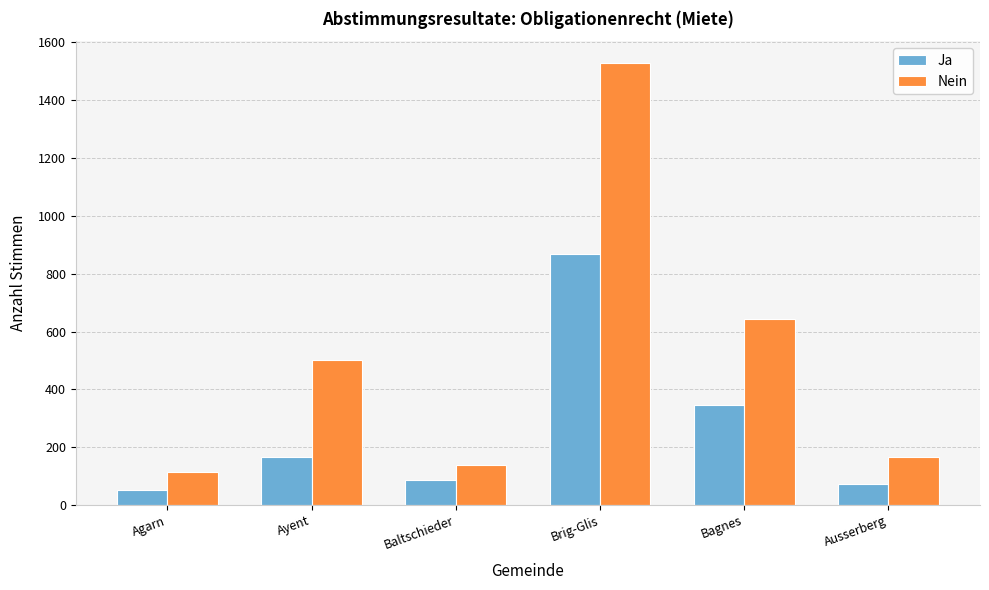

Is the value of Nein at Agarn greater than the value of Ja at Ayent?

No